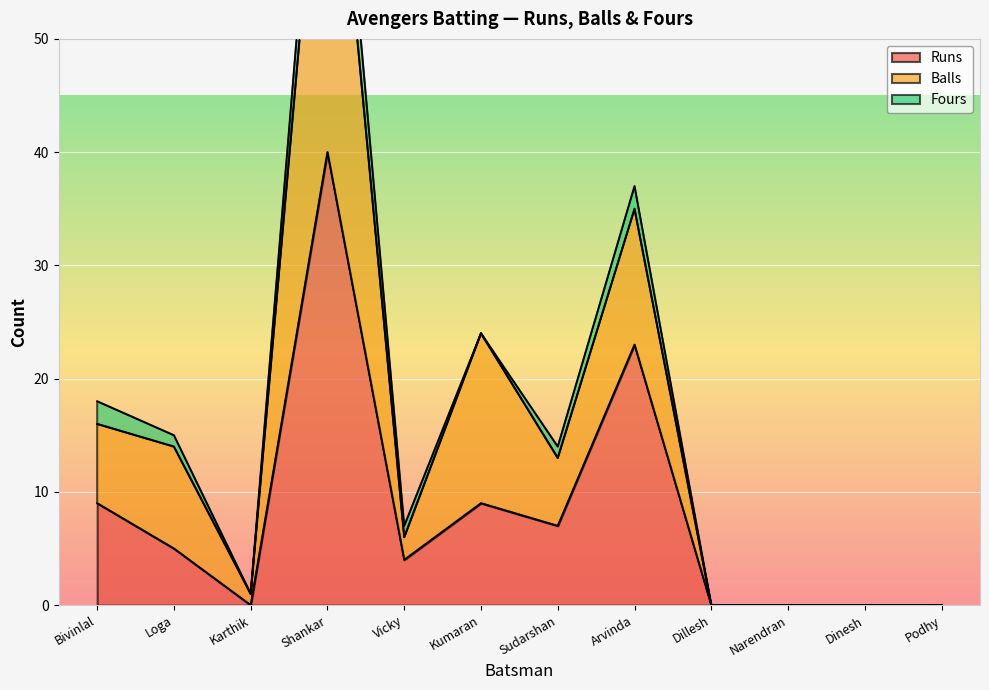

True or false: Runs has more than 1 interior local peaks.

True